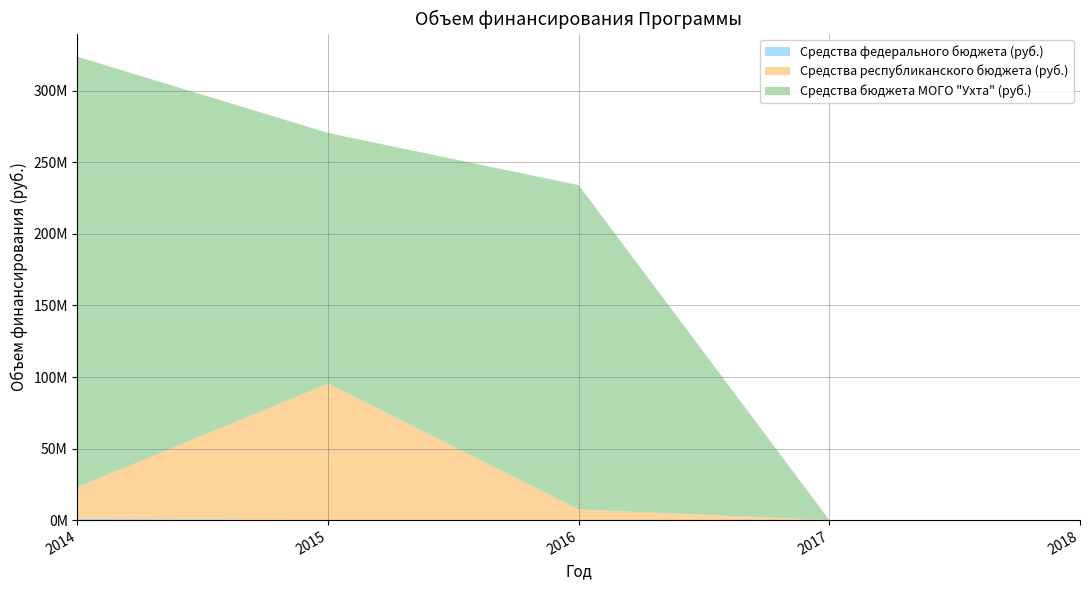

Reading left to right, what are all the values shown in this chart?

Средства федерального бюджета (руб.): 2014=1049000.0	2015=0.0	2016=0.0	2017=0.0	2018=0.0
Средства республиканского бюджета (руб.): 2014=22075981.0	2015=95324851.9	2016=7449646.5	2017=0.0	2018=0.0
Средства бюджета МОГО "Ухта" (руб.): 2014=300715683.5	2015=175267502.9	2016=226629439.0	2017=0.0	2018=0.0